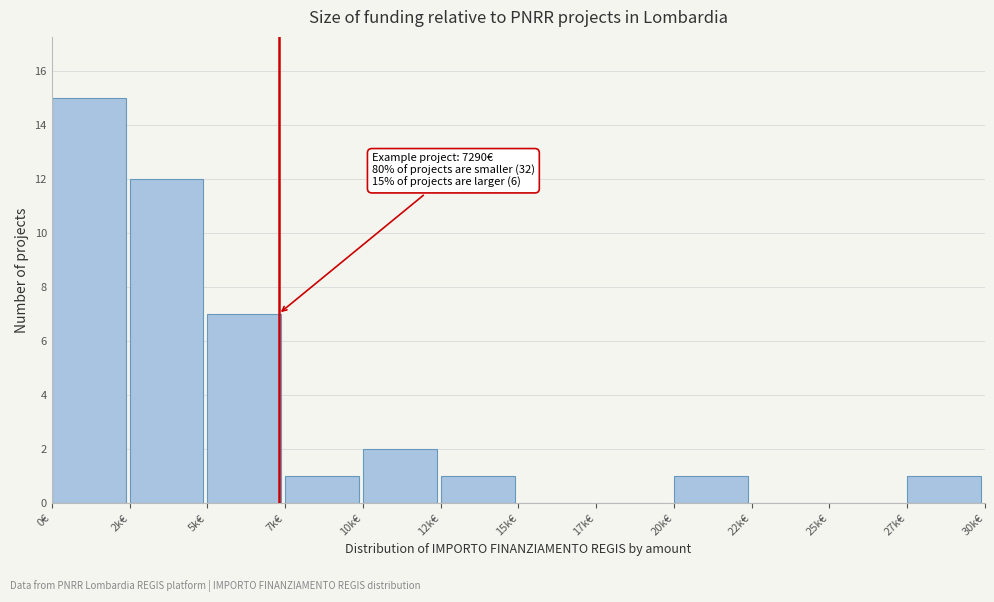

Reading right to left, list all the values displayed in this chart.

27k€=1	25k€=0	22k€=0	20k€=1	17k€=0	15k€=0	12k€=1	10k€=2	7k€=1	5k€=7	2k€=12	0€=15